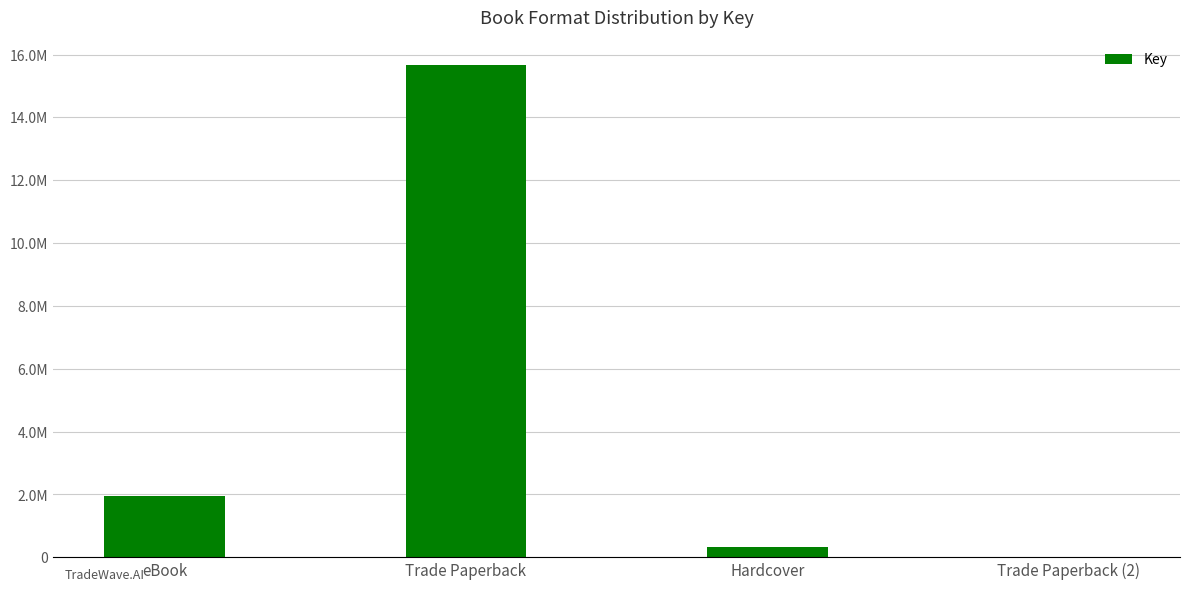

Reading right to left, what are all the values shown in this chart?

Trade Paperback (2)=6299	Hardcover=335328	Trade Paperback=15675890	eBook=1939876